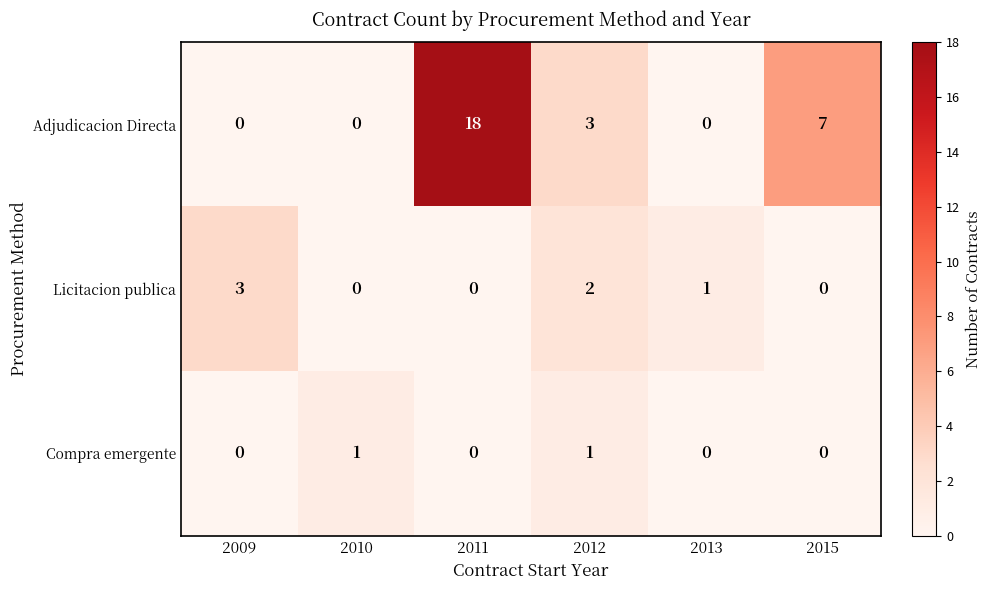

What is the highest value of the Licitacion publica series?

3